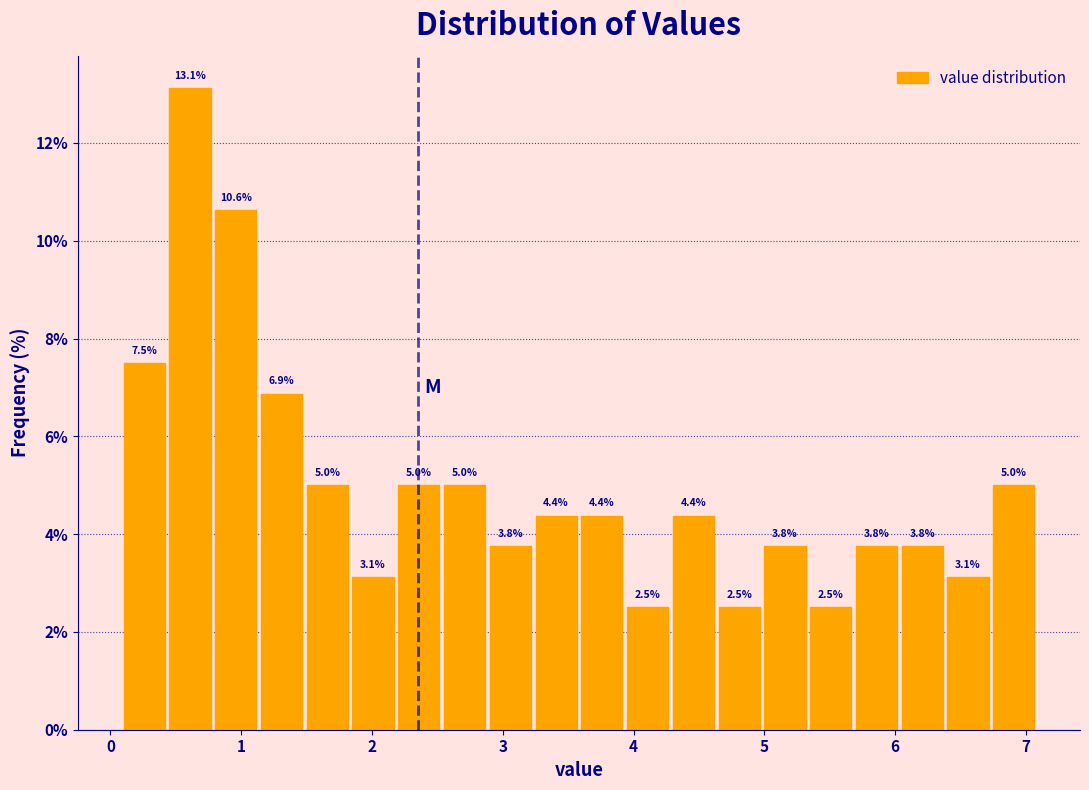

Around what value on the x-axis is the tallest bar? Give the approximate position of its centre, as read against the axis.

0.6